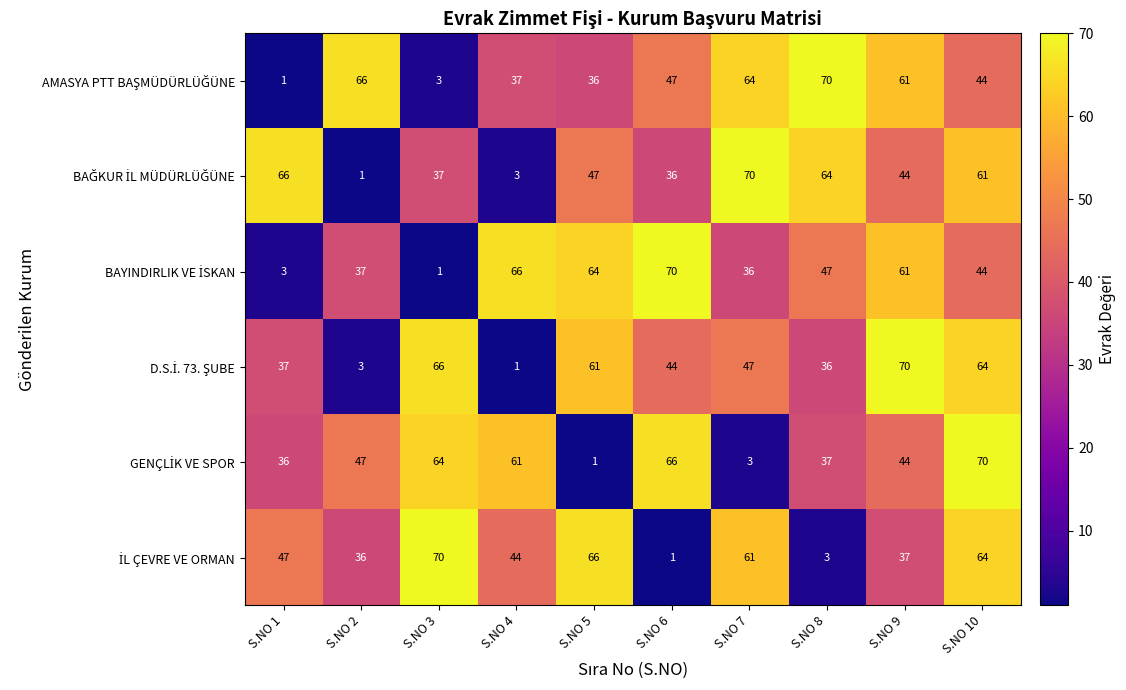

At which category is the sum across all series the highest?

S.NO 10